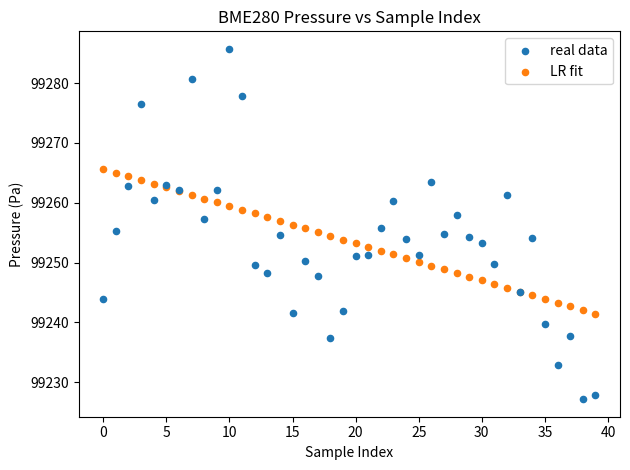

Which series reaches the minimum Y coordinate?

real data